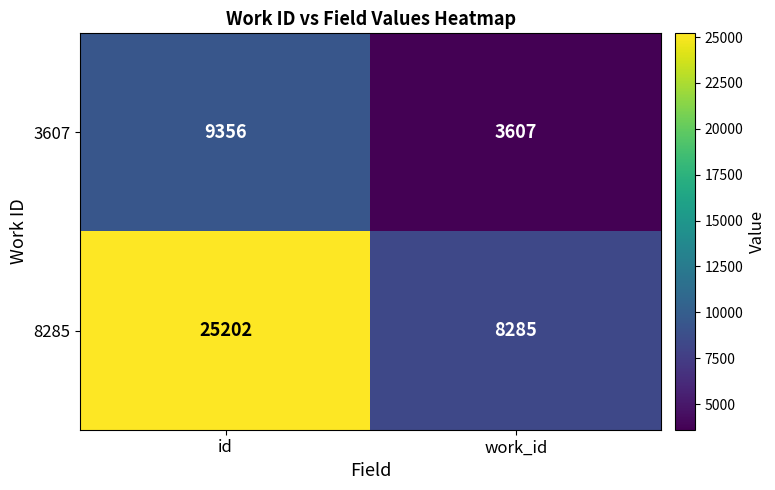

Which label corresponds to the largest value in the chart?

id